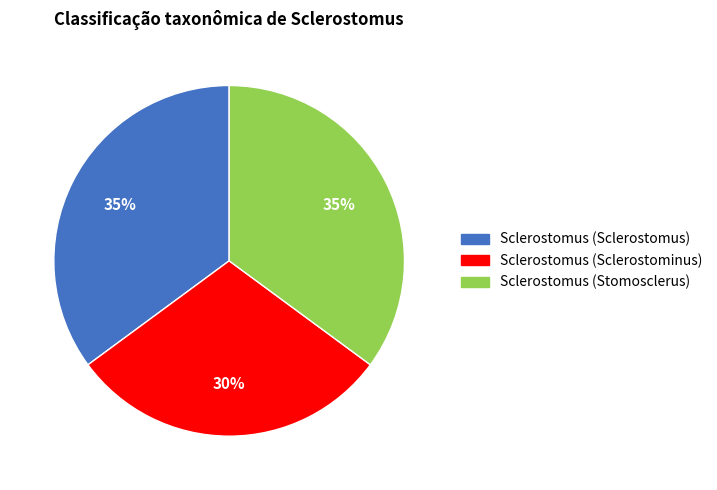

To the nearest percent, what is the combined percentage of Sclerostomus (Sclerostomus) and Sclerostomus (Stomosclerus)?

70%